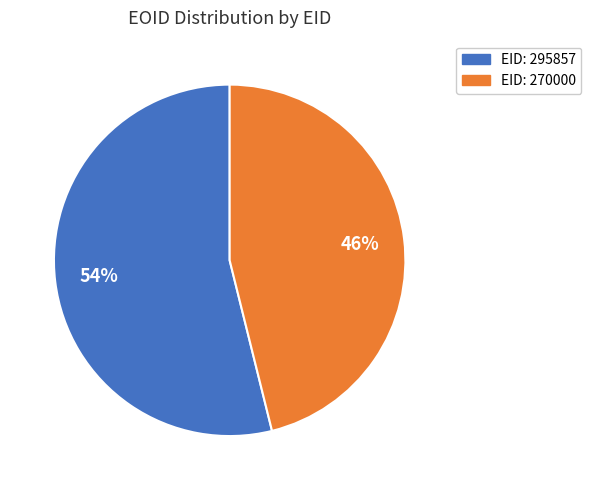

Does any single category account for the majority?

Yes